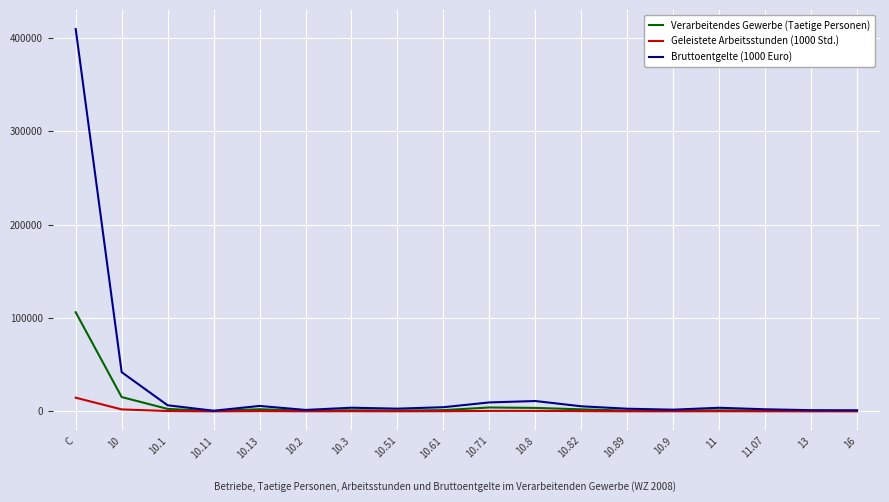

Which series has the widest spread of values?

Bruttoentgelte (1000 Euro)